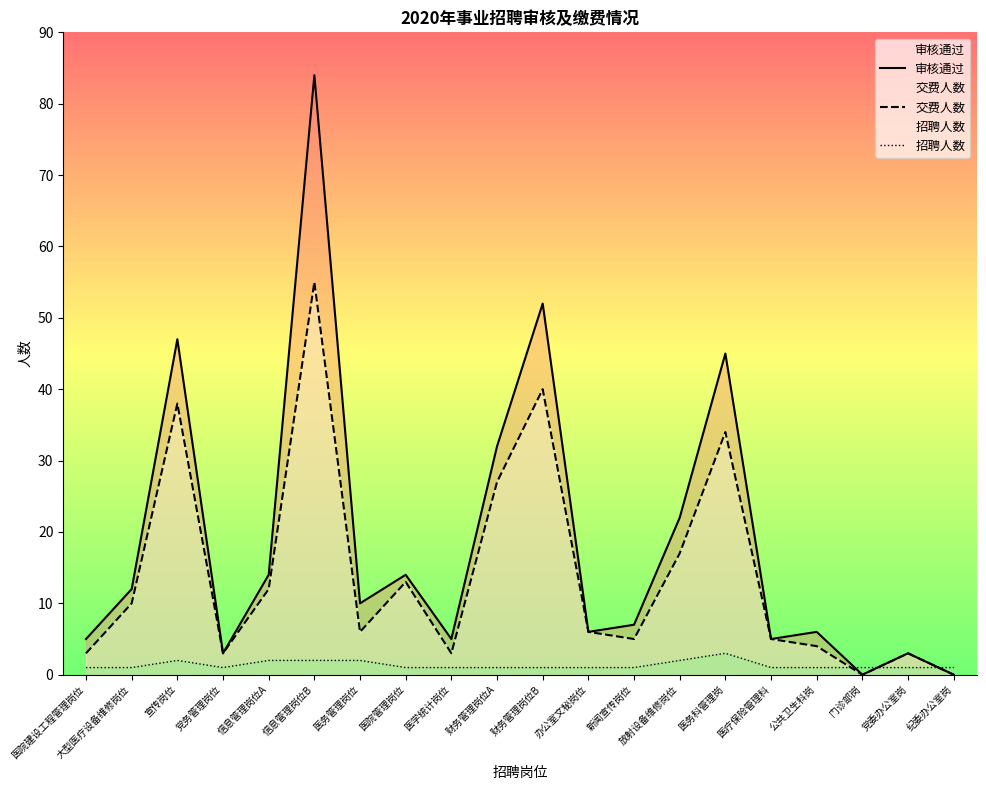

Which series has the widest spread of values?

审核通过